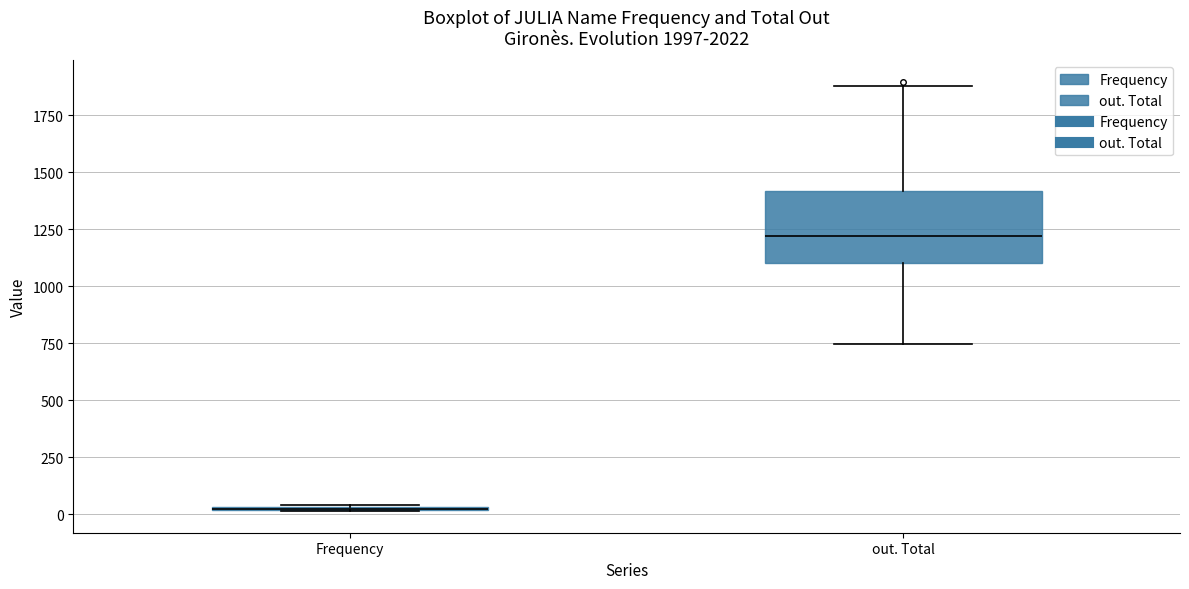

Comparing the boxes themselves (not the whiskers), which one is the tallest?

out. Total